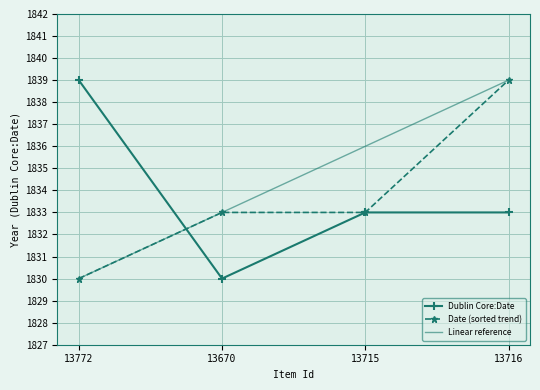

What is the minimum value for Date (sorted trend)?

1830